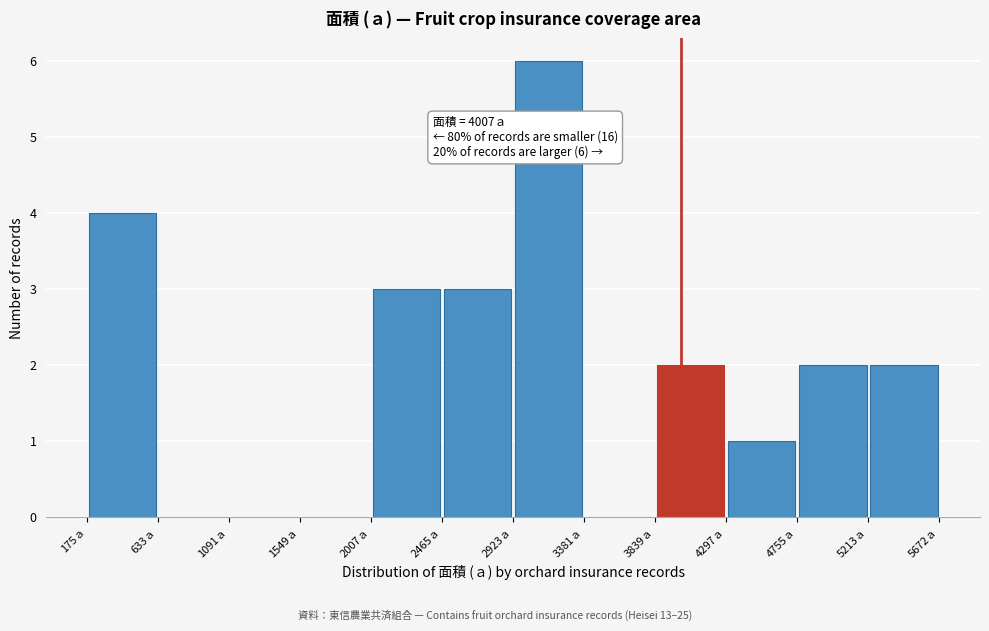

Which range on the x-axis has the tallest bar?

2900 to 3400